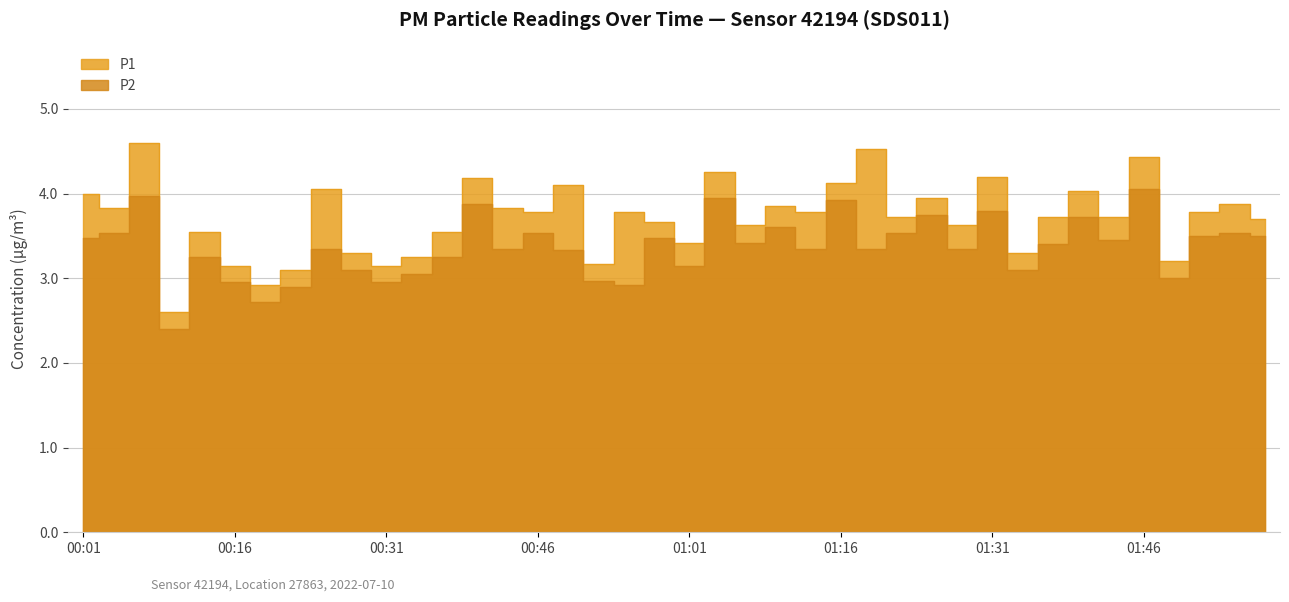

Read the P1 value at 00:46.

3.8